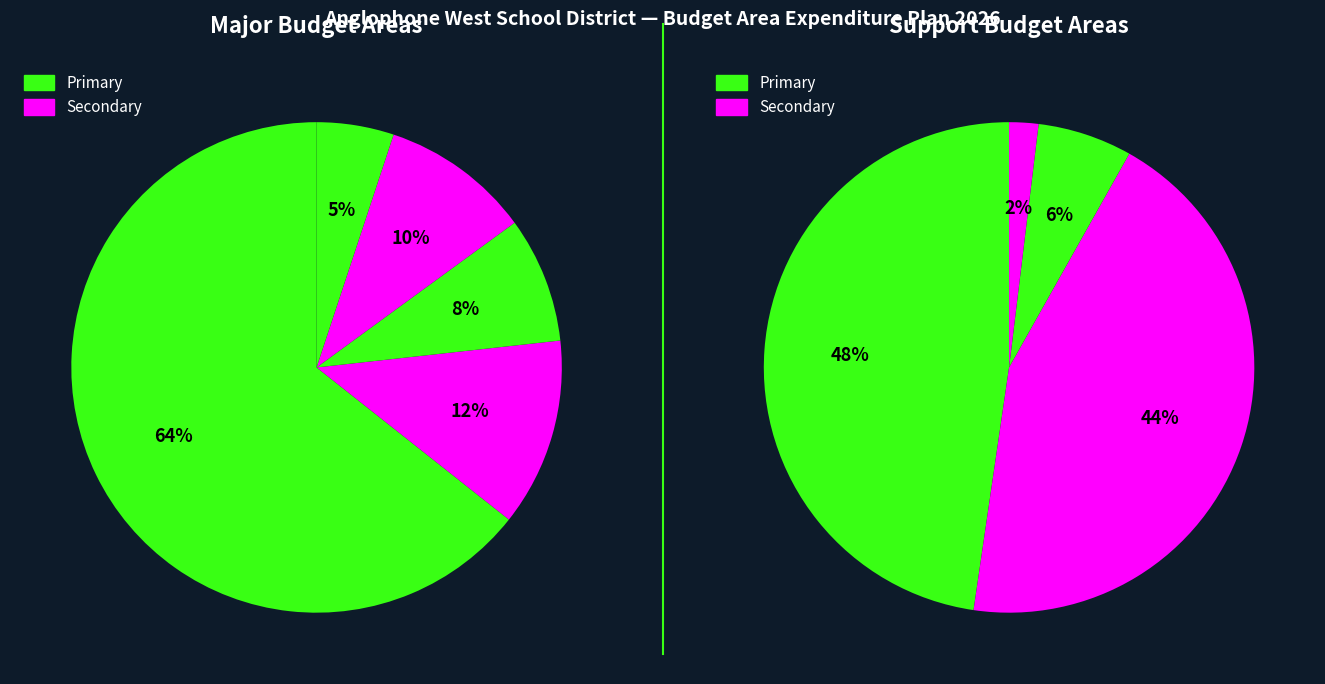

Is it true that Instruction and School Services is 46% of the pie?

False